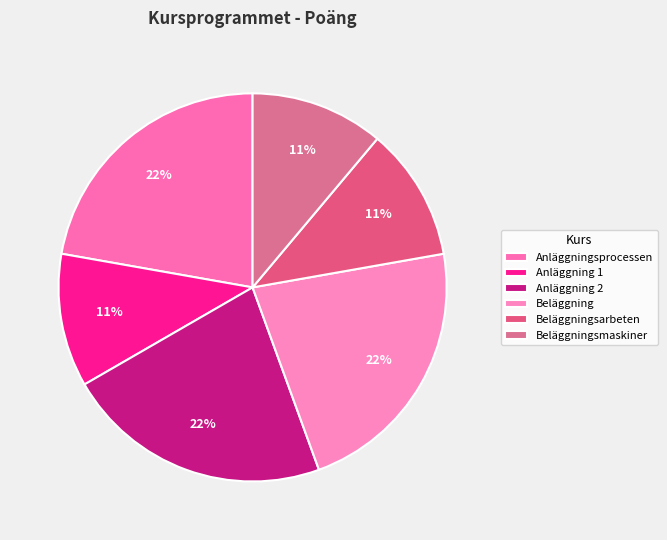

The Beläggningsarbeten slice represents 11% of the pie. True or false?

True